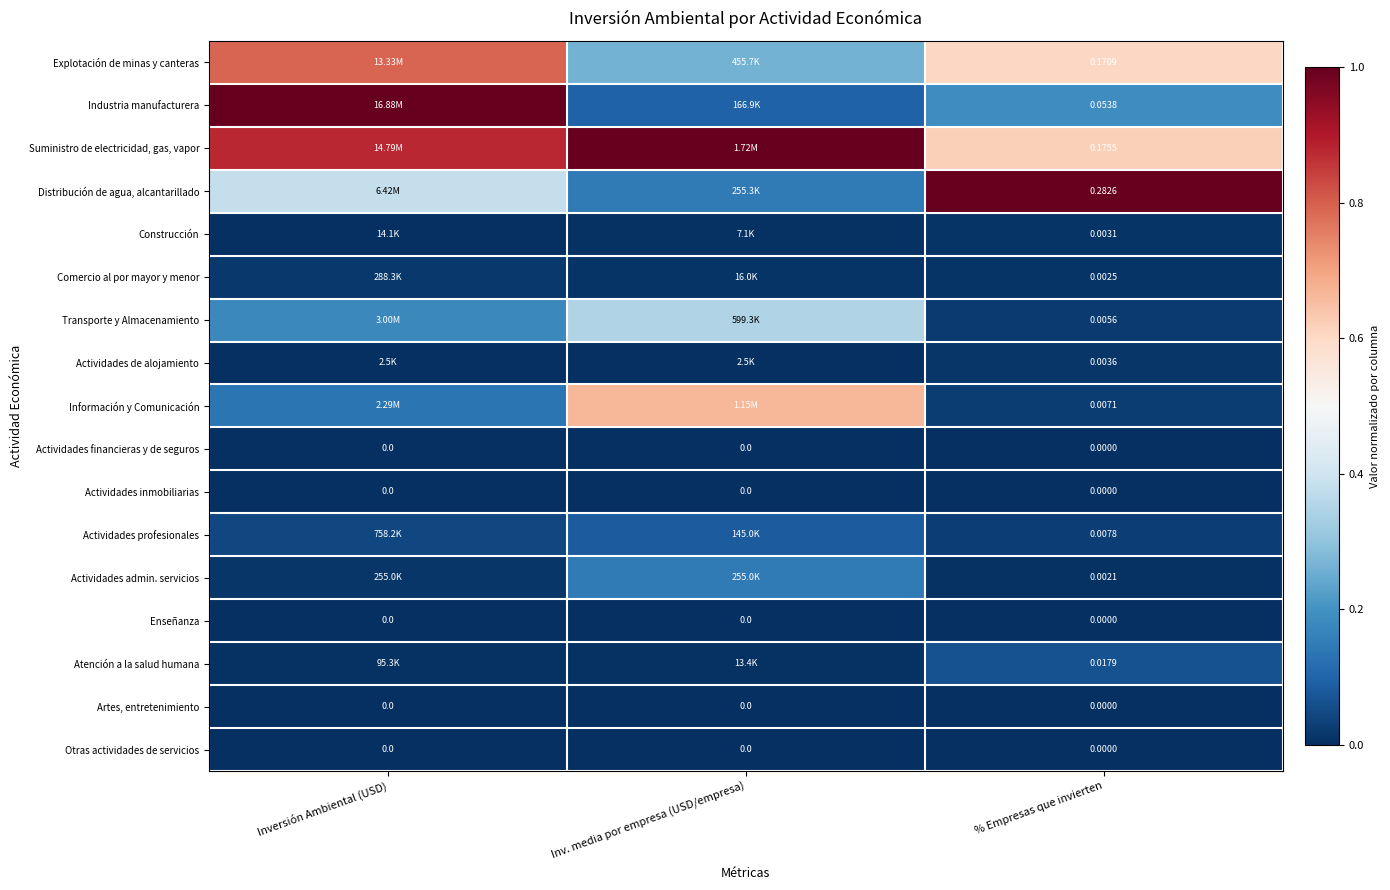

Is the value of Actividades inmobiliarias at % Empresas que invierten greater than the value of Actividades de alojamiento at % Empresas que invierten?

No